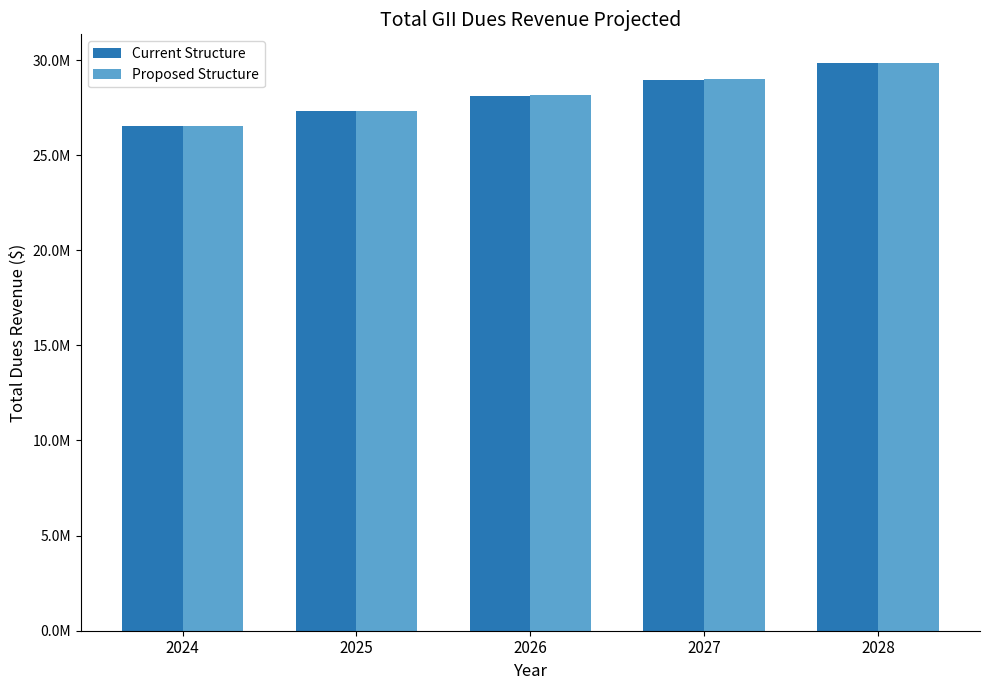

Reading left to right, what are all the values shown in this chart?

Current Structure: 2024=26510632.7	2025=27305951.7	2026=28125130.3	2027=28968884.2	2028=29837950.7
Proposed Structure: 2024=26527780.7	2025=27323614.1	2026=28143322.5	2027=28987622.2	2028=29857250.9